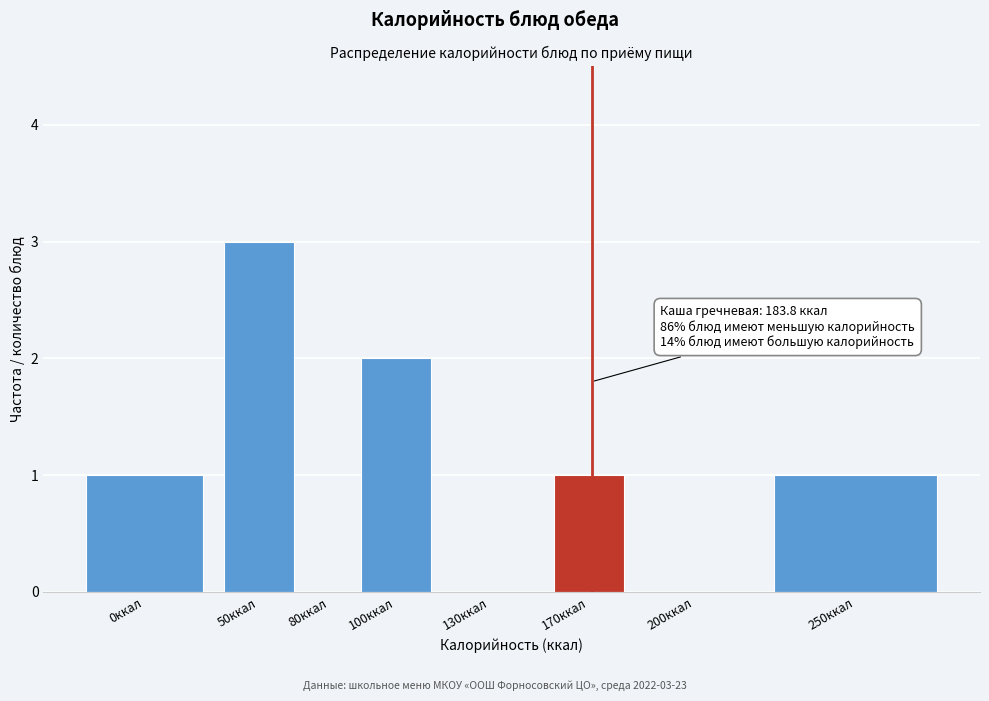

Reading left to right, what are all the values shown in this chart?

0ккал=1	50ккал=3	80ккал=0	100ккал=2	130ккал=0	170ккал=1	200ккал=0	250ккал=1